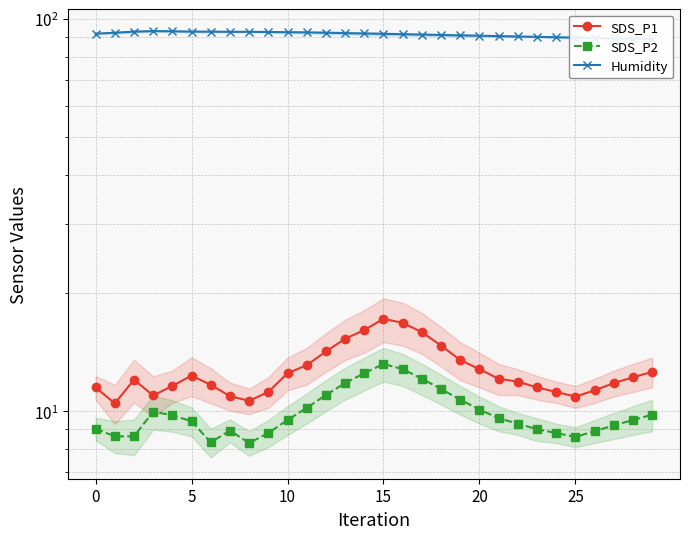

How many data points in SDS_P1 are above 12?

16